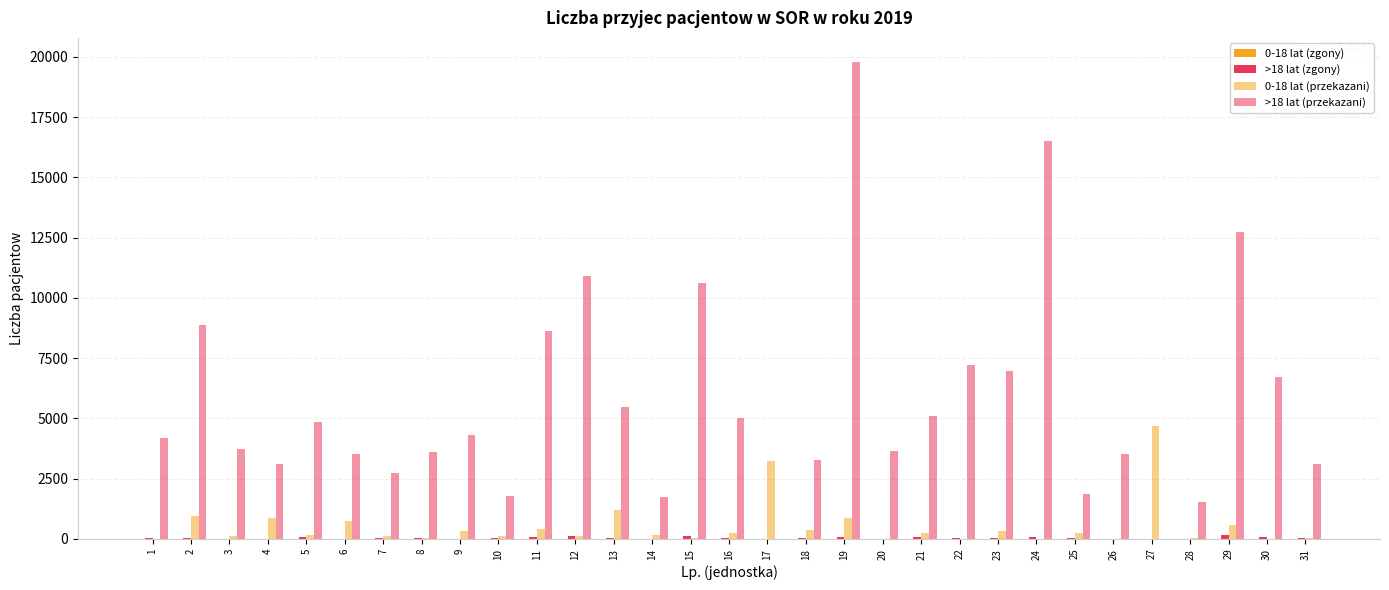

Between 10 and 27, which series saw the biggest shift?

0-18 lat (przekazani)